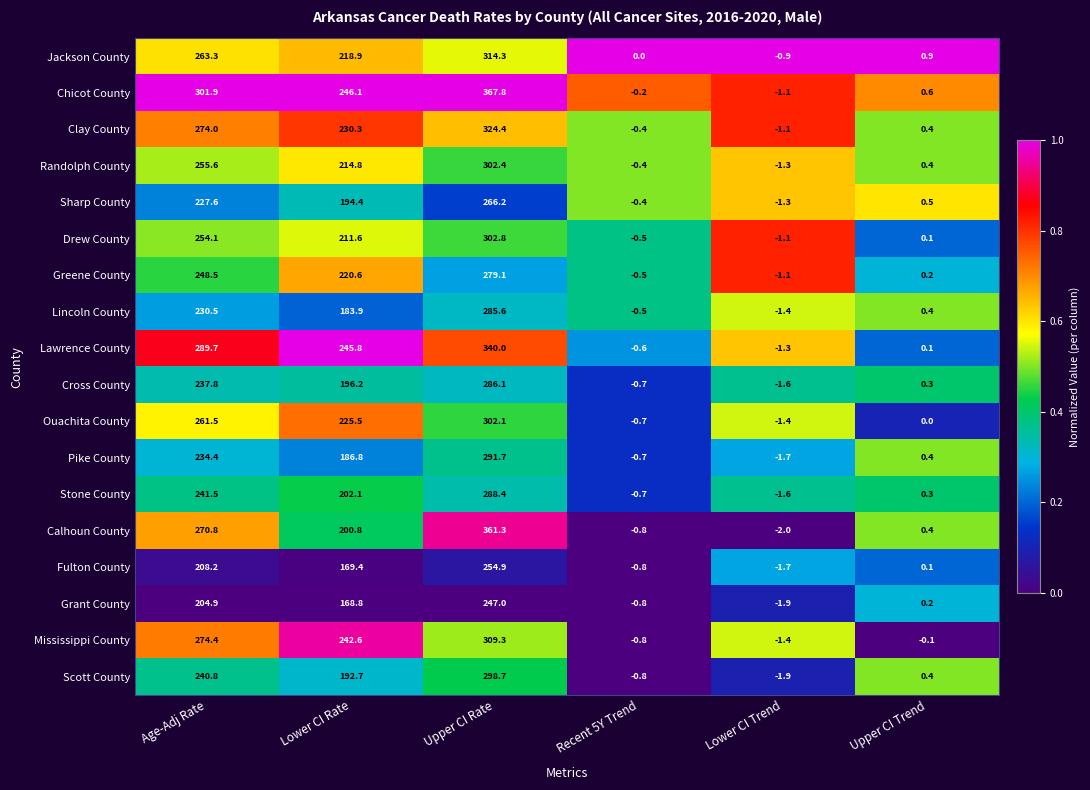

At which label does Scott County first exceed 192?

Age-Adj Rate